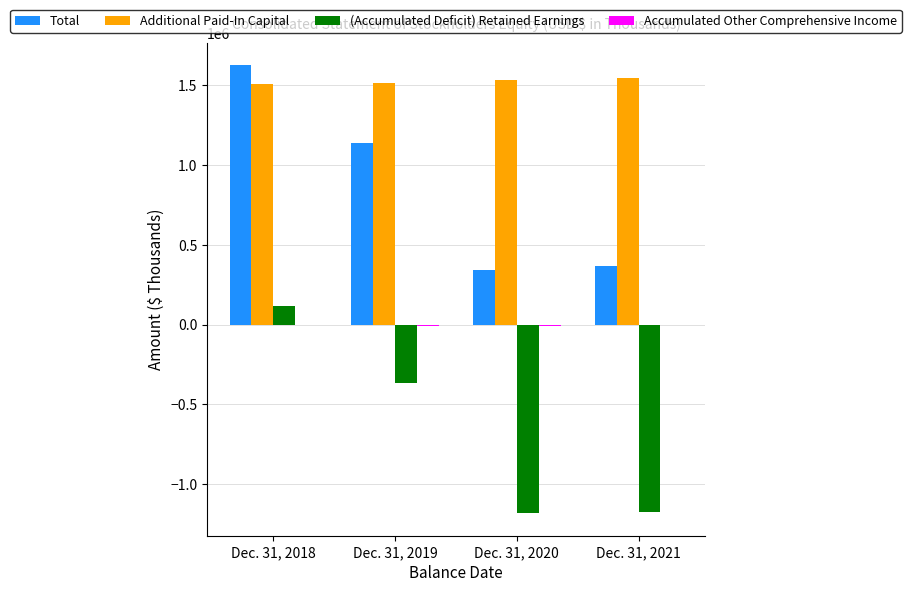

How many categories are shown in the chart?

4